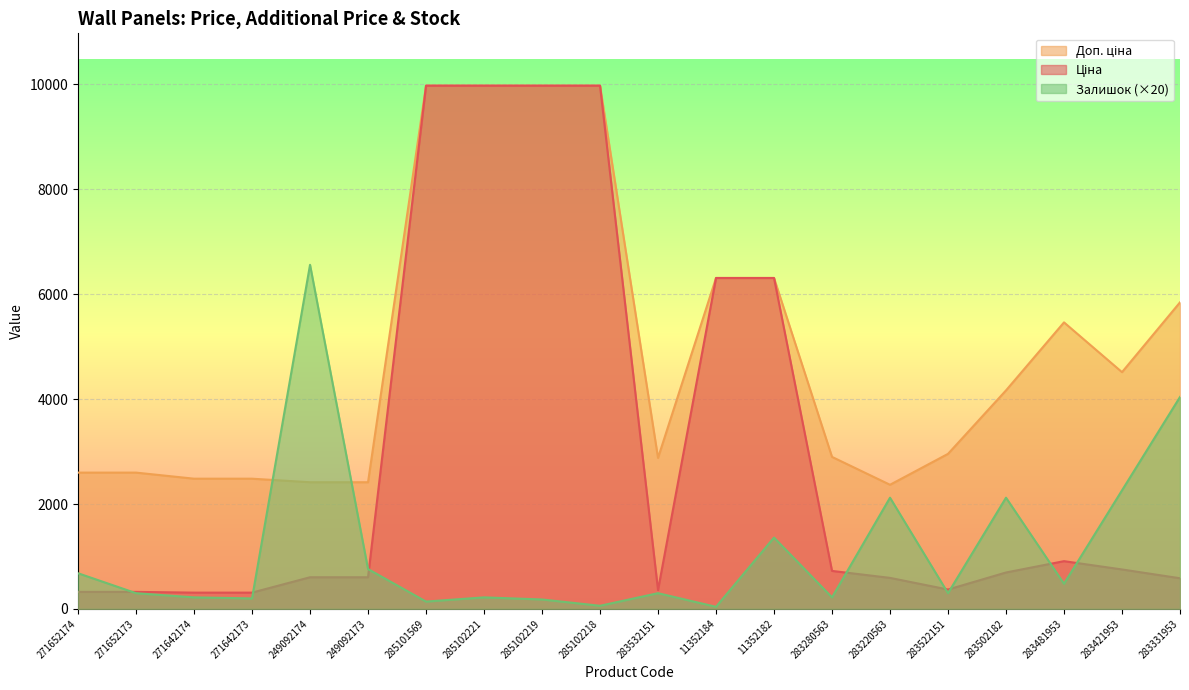

What is the spread (max minus min) of values at 283481953?

4982.3